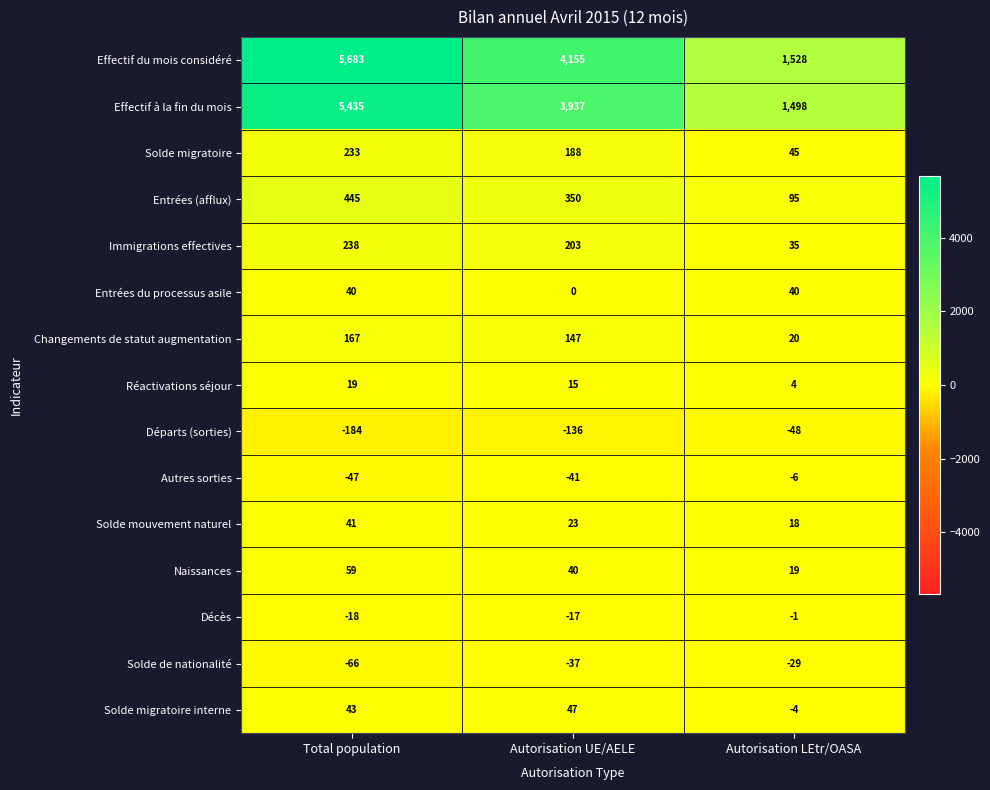

Between Autorisation UE/AELE and Autorisation LEtr/OASA, which series saw the biggest shift?

Effectif du mois considéré